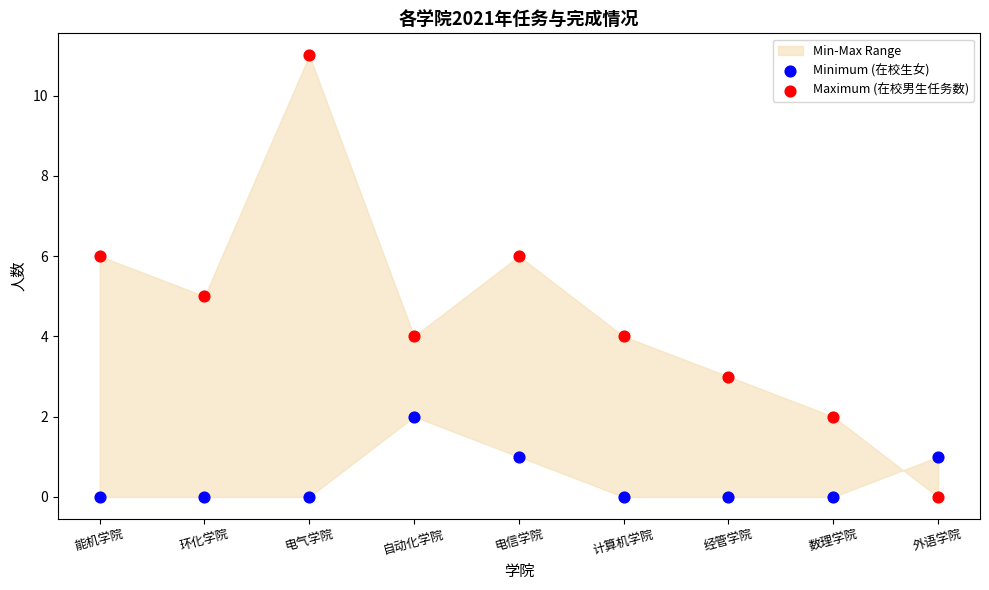

Across all data points, what is the range of Y values (max minus min)?

11